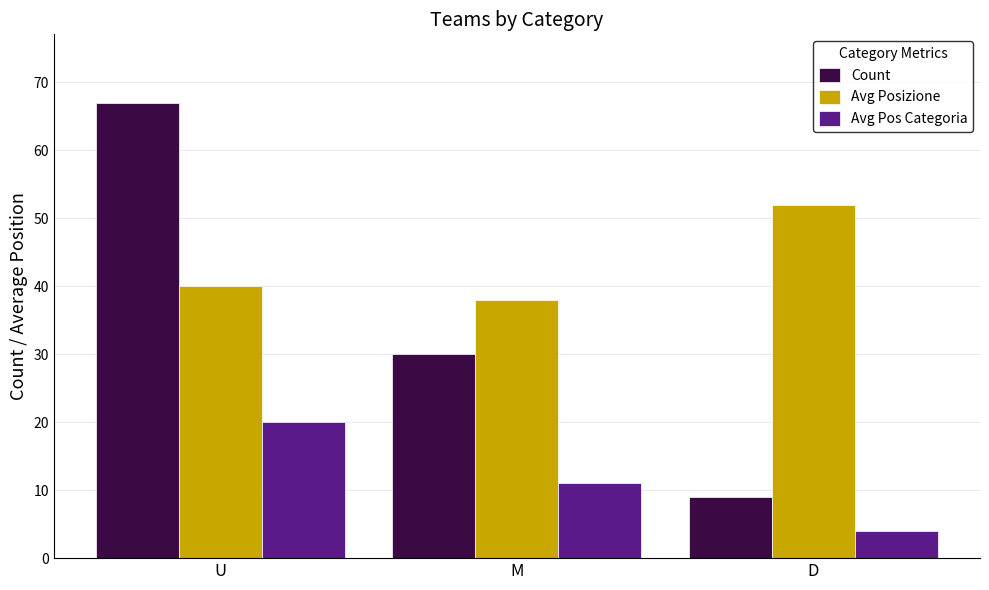

Where is Count nearest to the value 38?

M